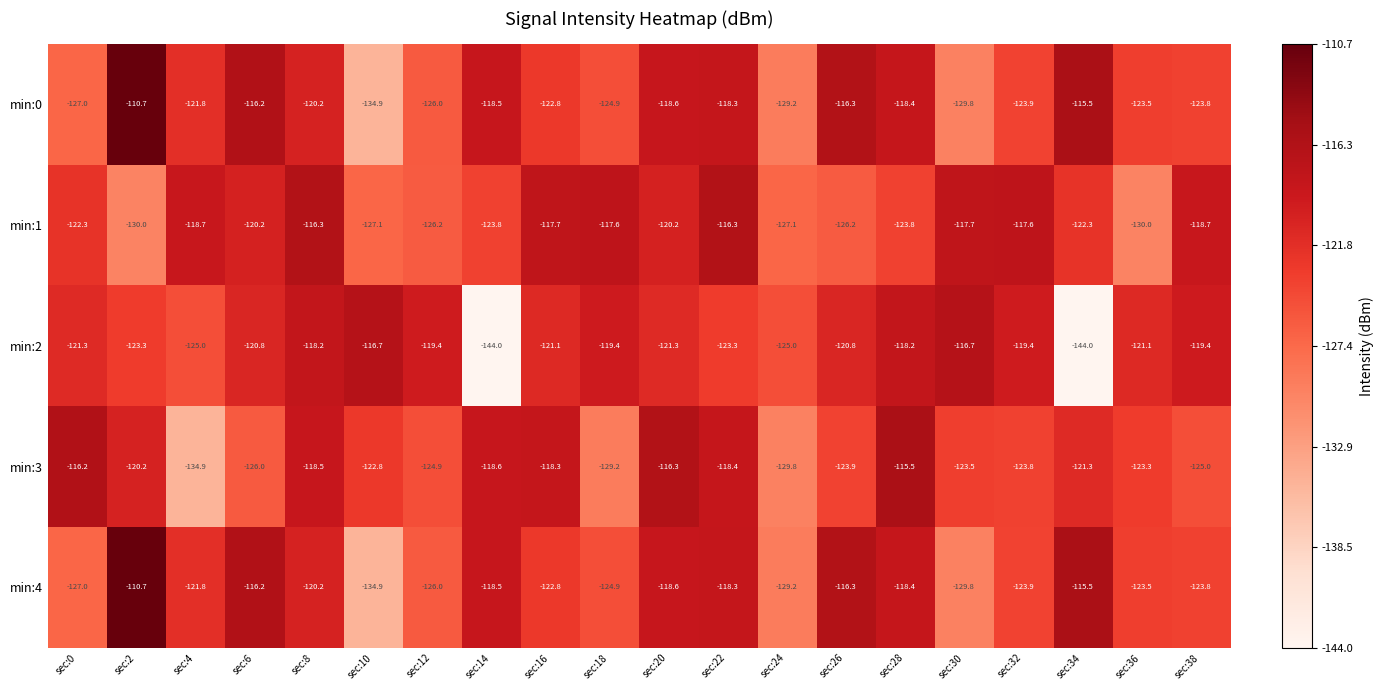

Which series has the widest spread of values?

min:2